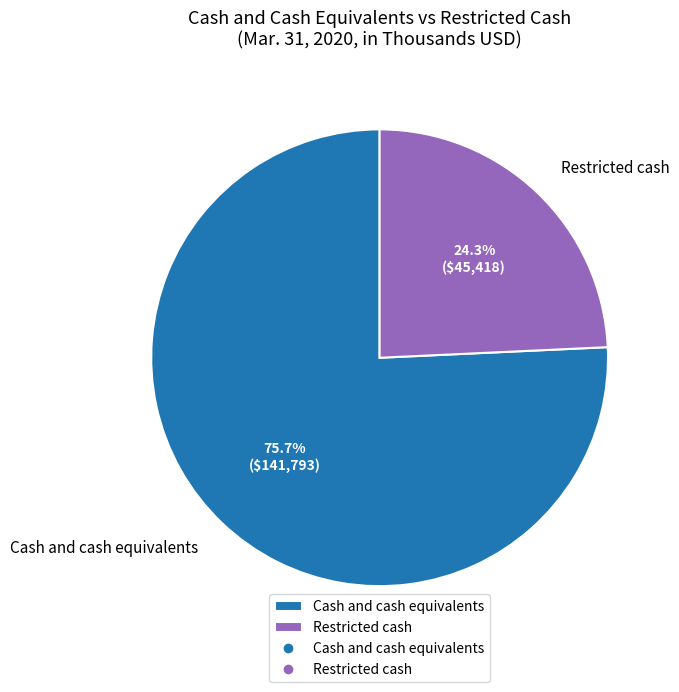

To the nearest percent, what is the difference between the largest and smallest slice percentages?

51%